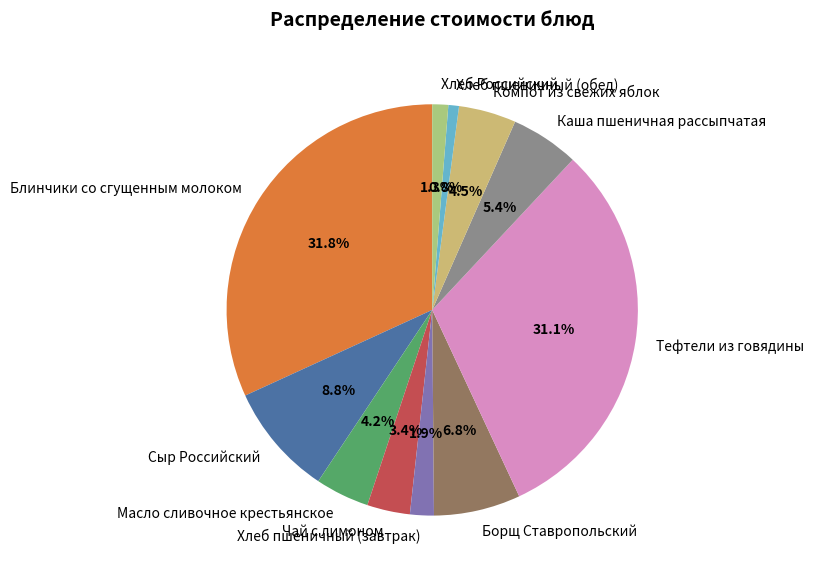

What percentage is the Борщ Ставропольский slice, to the nearest percent?

7%